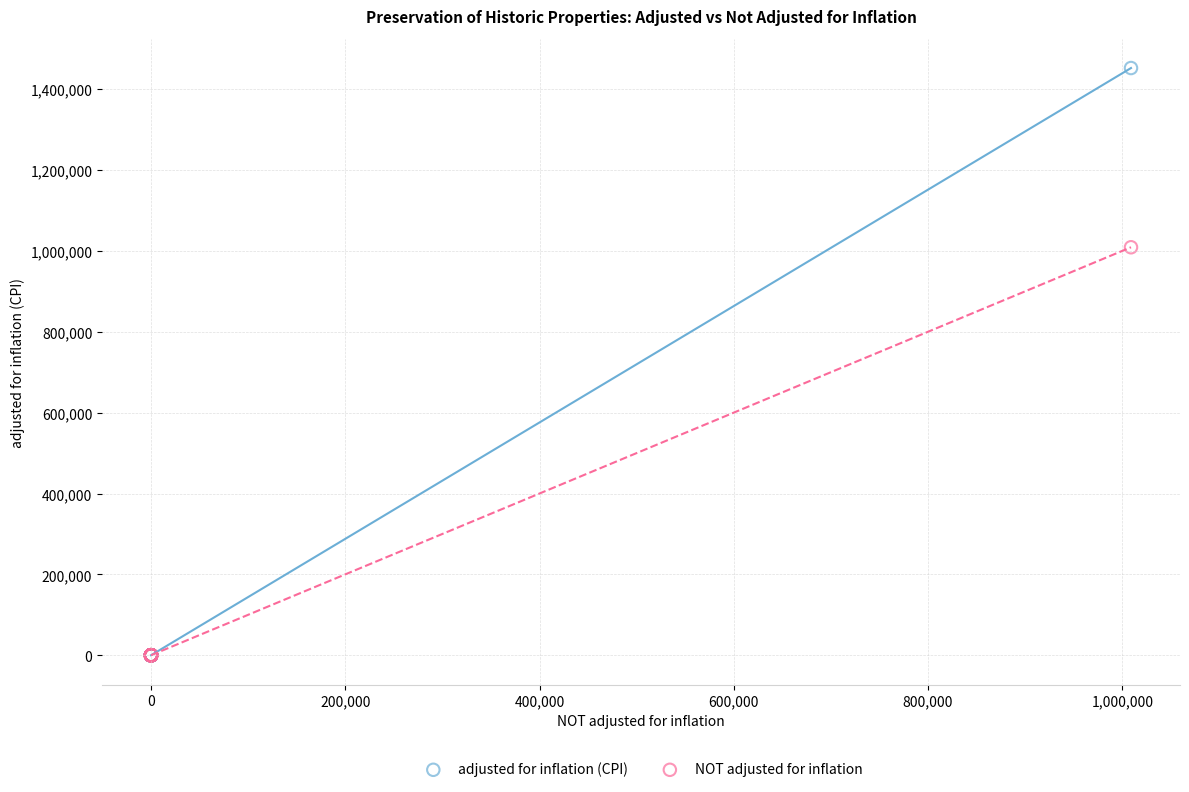

Which series has the largest Y range (max minus min)?

adjusted for inflation (CPI)